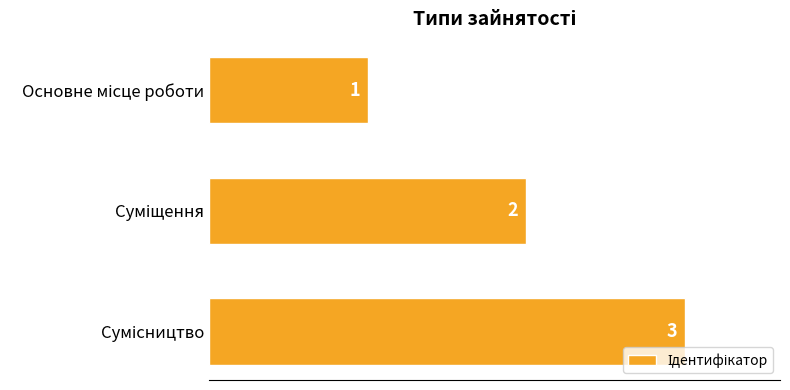

What is the difference between the maximum and minimum values?

2